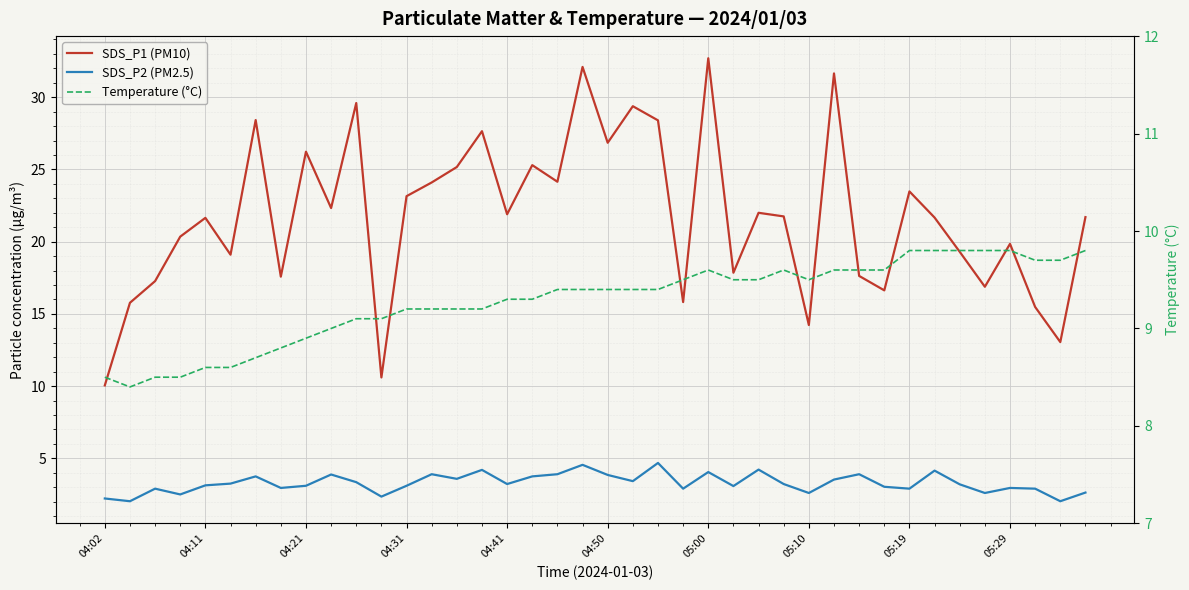

At how many categories does at least one series exceed 24?

14